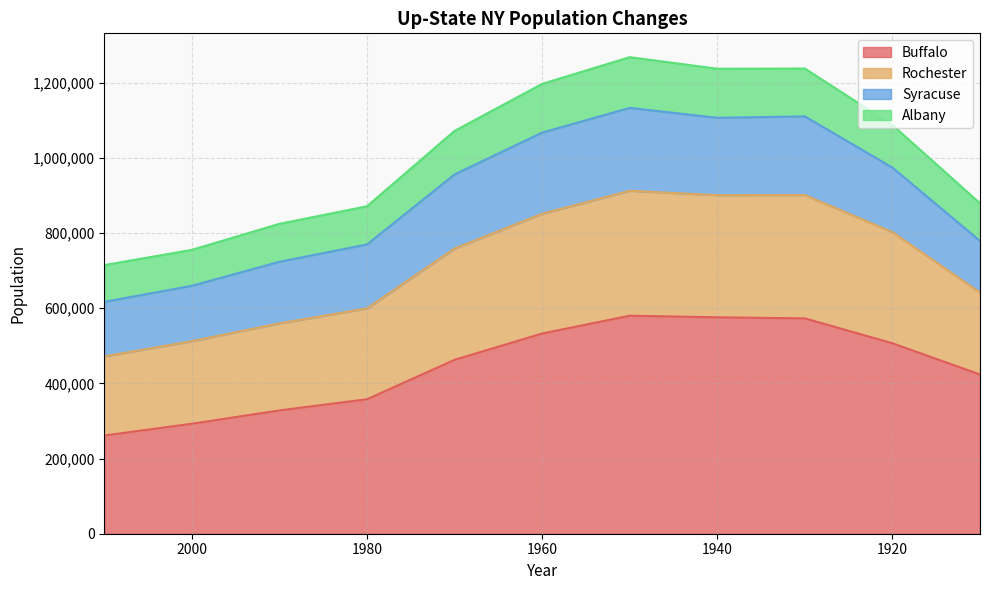

List the labels in order of Buffalo value, largest first.

1950, 1940, 1930, 1960, 1920, 1970, 1910, 1980, 1990, 2000, 2010